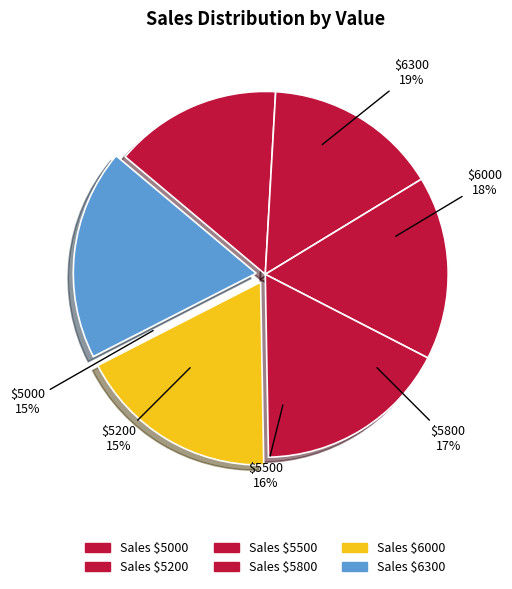

The 5000 slice represents 15% of the pie. True or false?

True